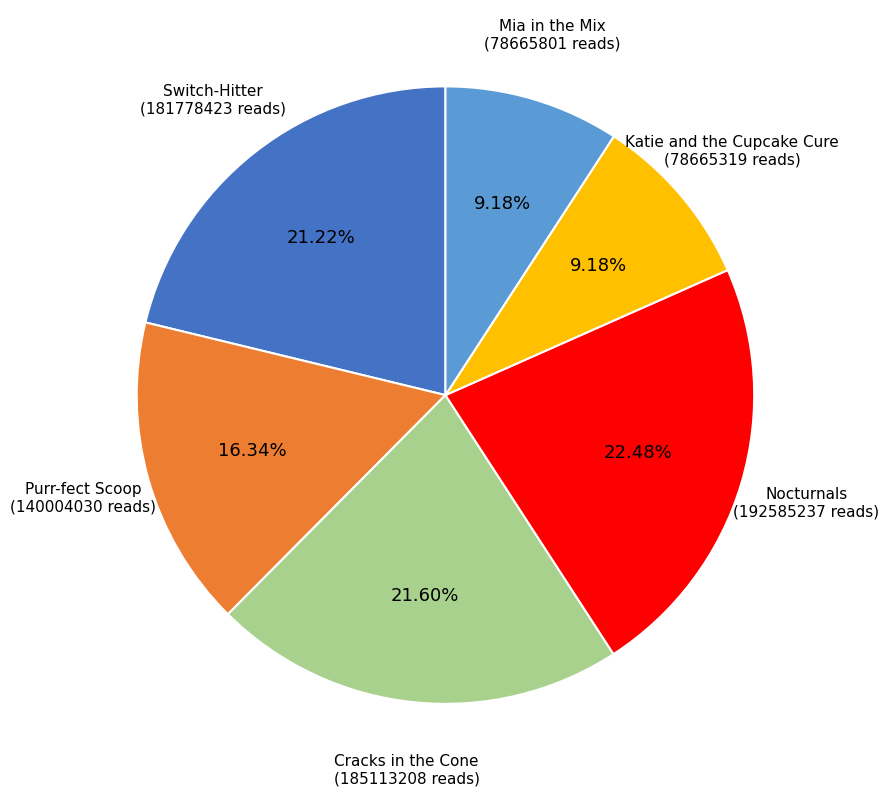

To the nearest percent, what is the average slice percentage?

17%